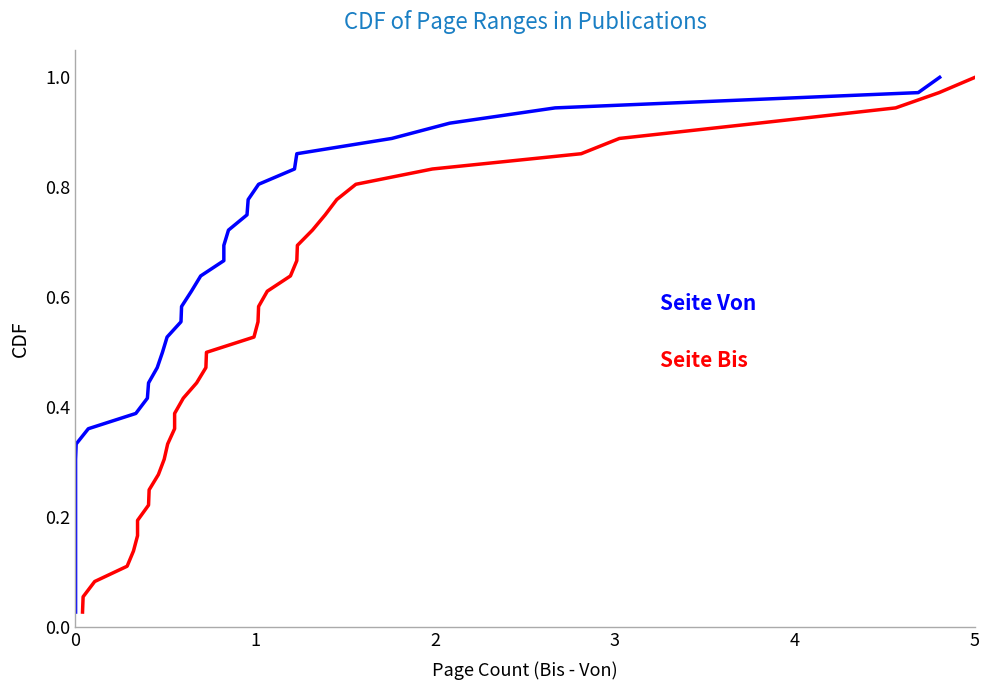

The Seite Von series shows 0.5 at 18. True or false?

True